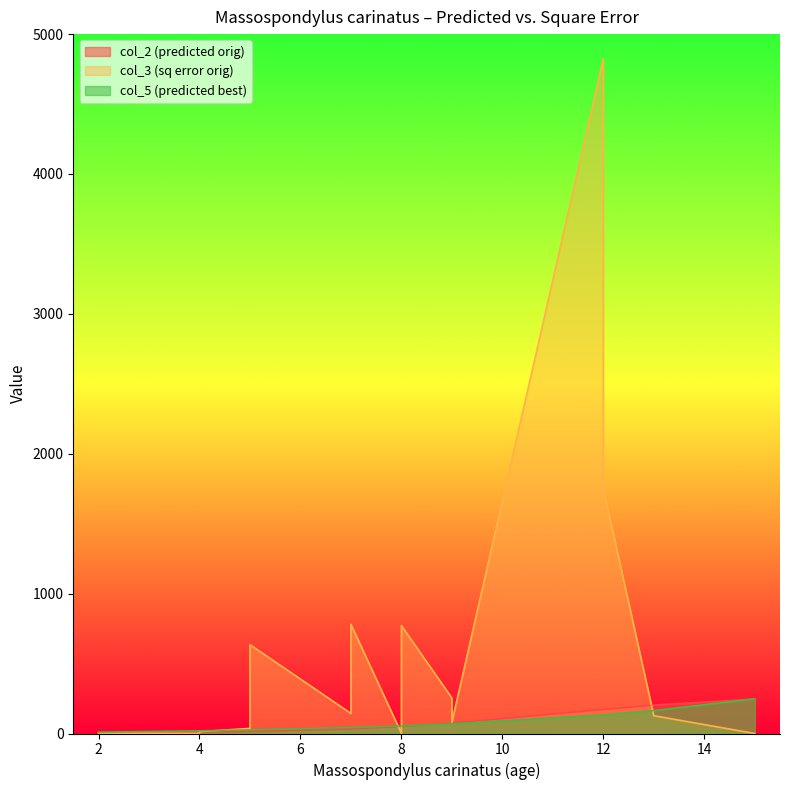

Reading left to right, list all the values displayed in this chart.

col_2 (predicted orig): 3.9	8.8	8.8	13.7	13.7	32.9	32.9	32.9	50.0	50.0	73.6	73.6	73.6	172.0	172.0	202.9	246.1
col_3 (sq error orig): 3.5	0.0	13.0	36.5	634.8	143.6	234.7	780.4	1.3	771.6	253.6	161.6	80.6	4822.9	1748.7	127.2	0.1
col_5 (predicted best): 9.5	19.1	19.1	25.5	25.5	42.9	42.9	42.9	54.5	54.5	68.7	68.7	68.7	132.5	132.5	163.8	248.1